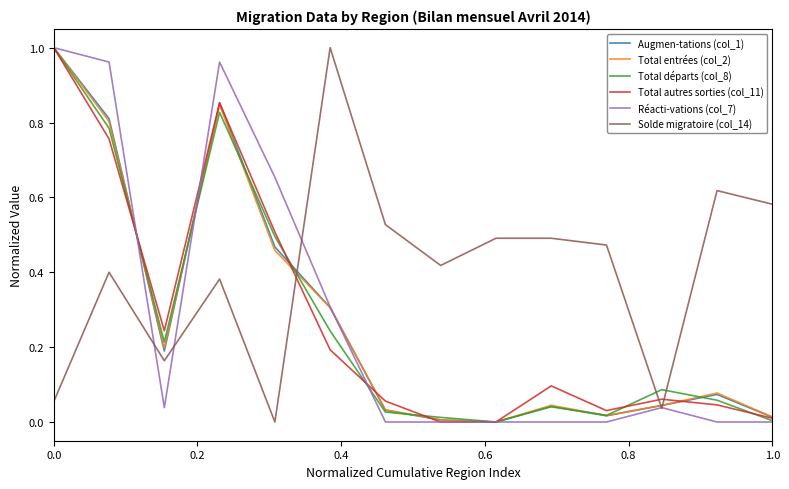

What are all the series names shown in the legend?

Augmen-tations (col_1), Total entrées (col_2), Total départs (col_8), Total autres sorties (col_11), Réacti-vations (col_7), Solde migratoire (col_14)